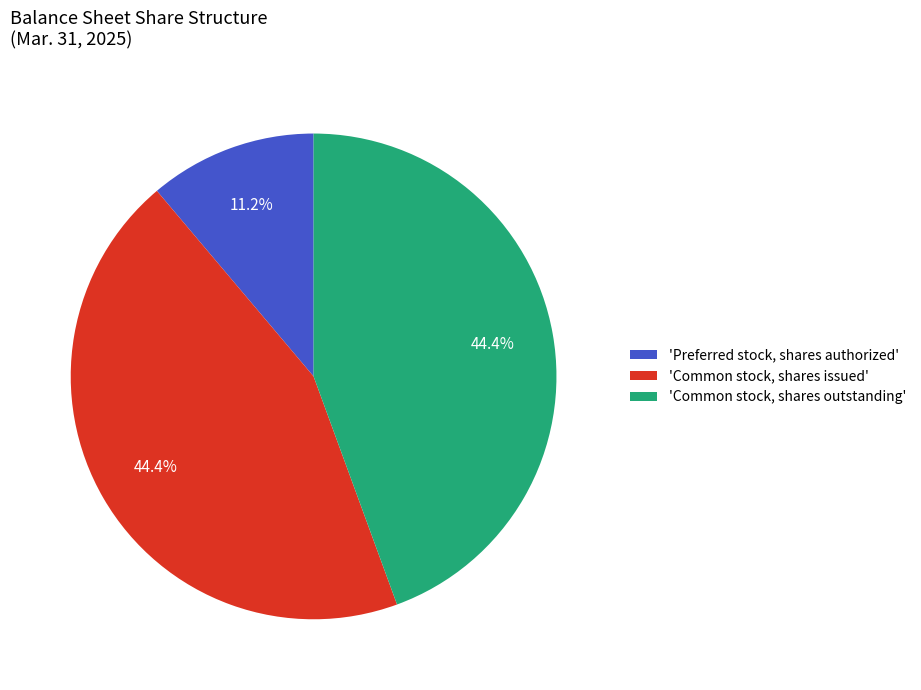

Approximately how many times larger is the value at 'Preferred stock, shares authorized' compared to 'Common stock, shares outstanding'?

0.3